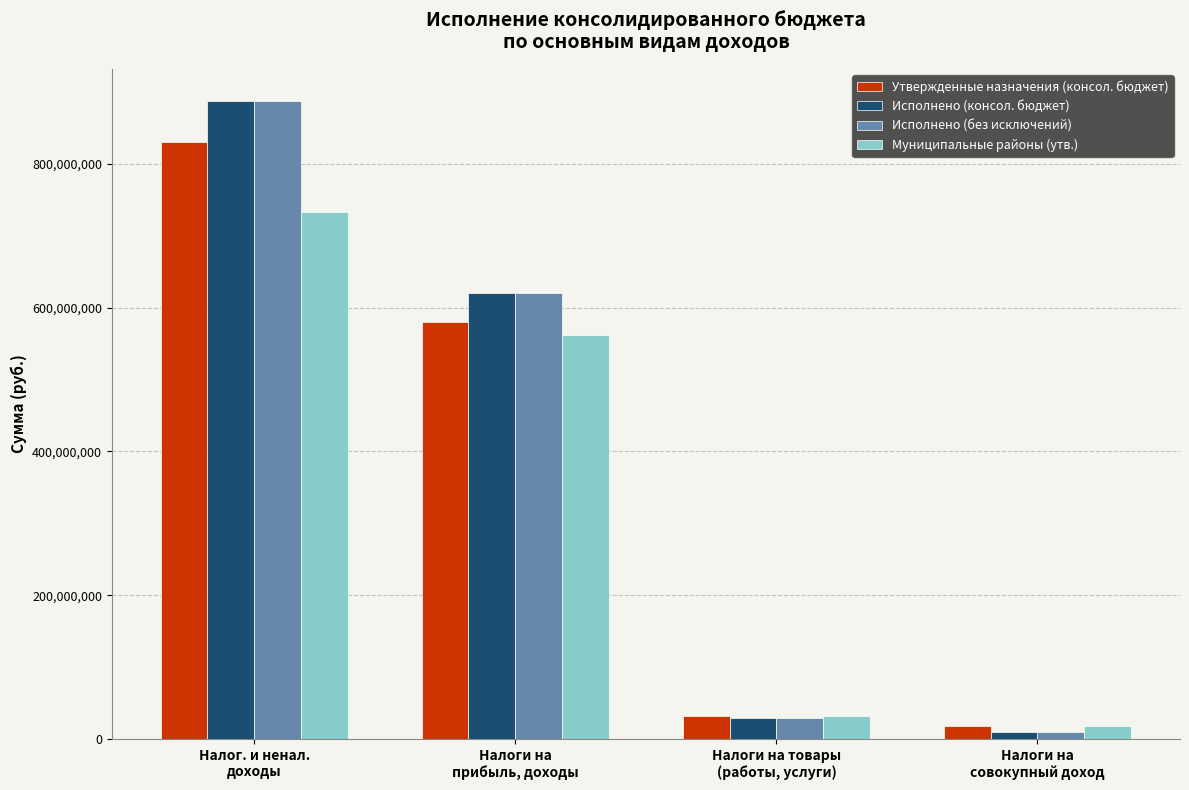

How many distinct data groups are displayed?

4